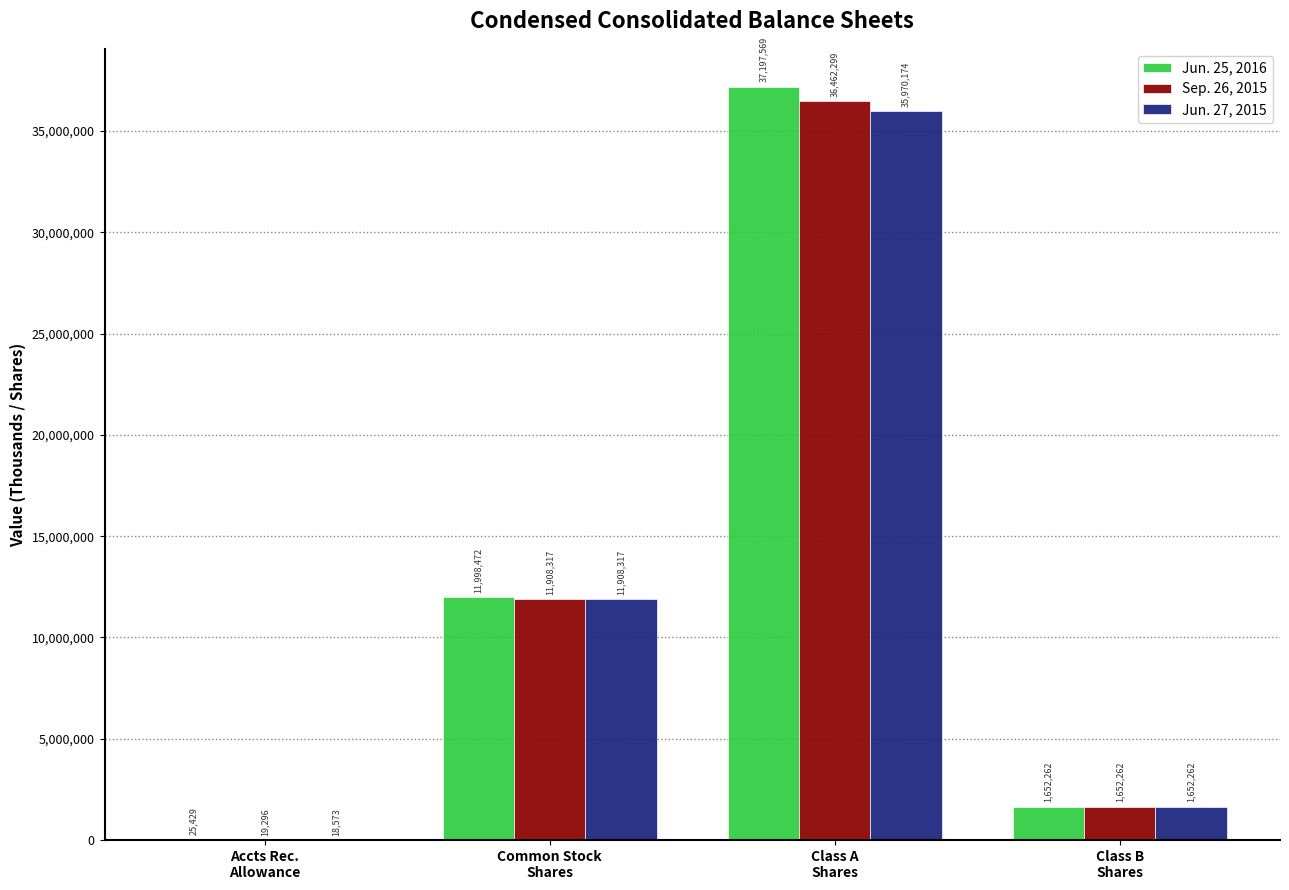

What is the sum of all Jun. 25, 2016 values?

50873732